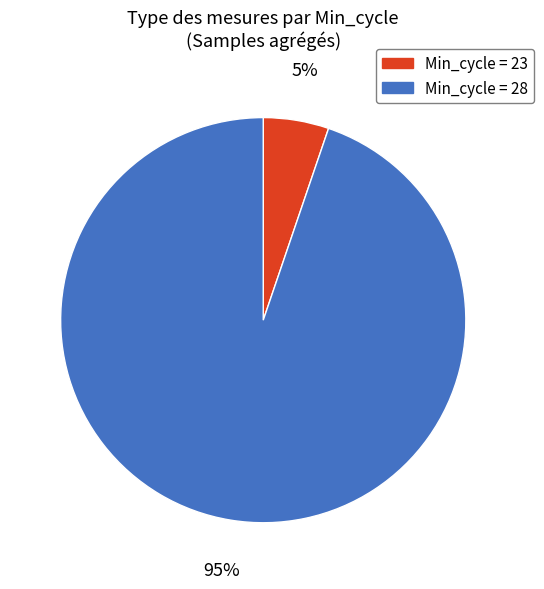

Is there a majority slice in this chart?

Yes